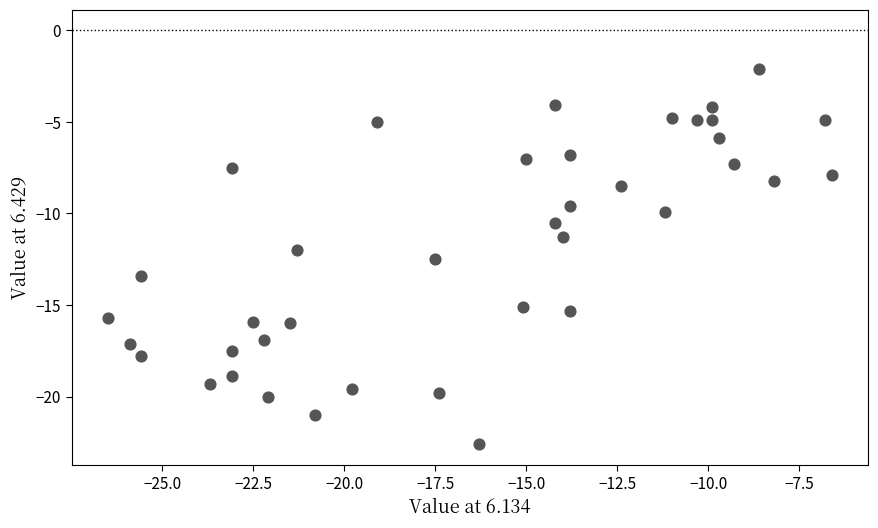

What is the range of X values (max minus min)?

19.9